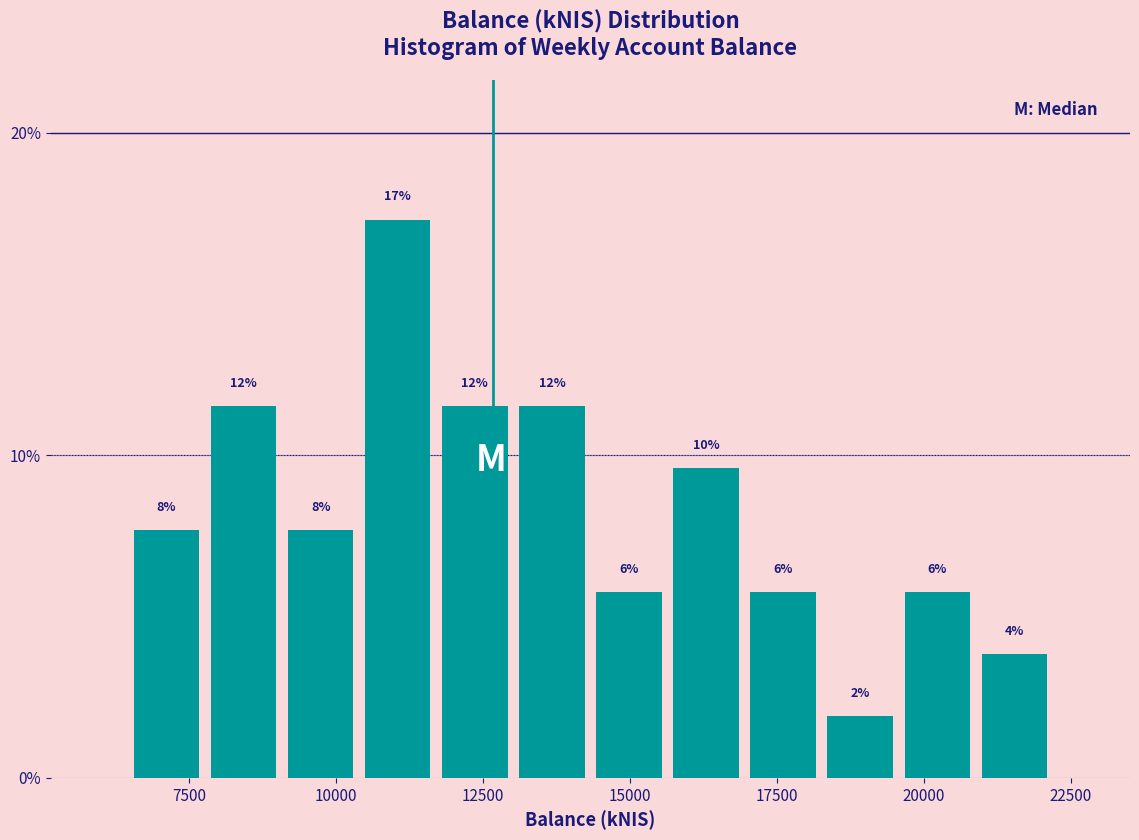

Around what value on the x-axis is the tallest bar? Give the approximate position of its centre, as read against the axis.

11000